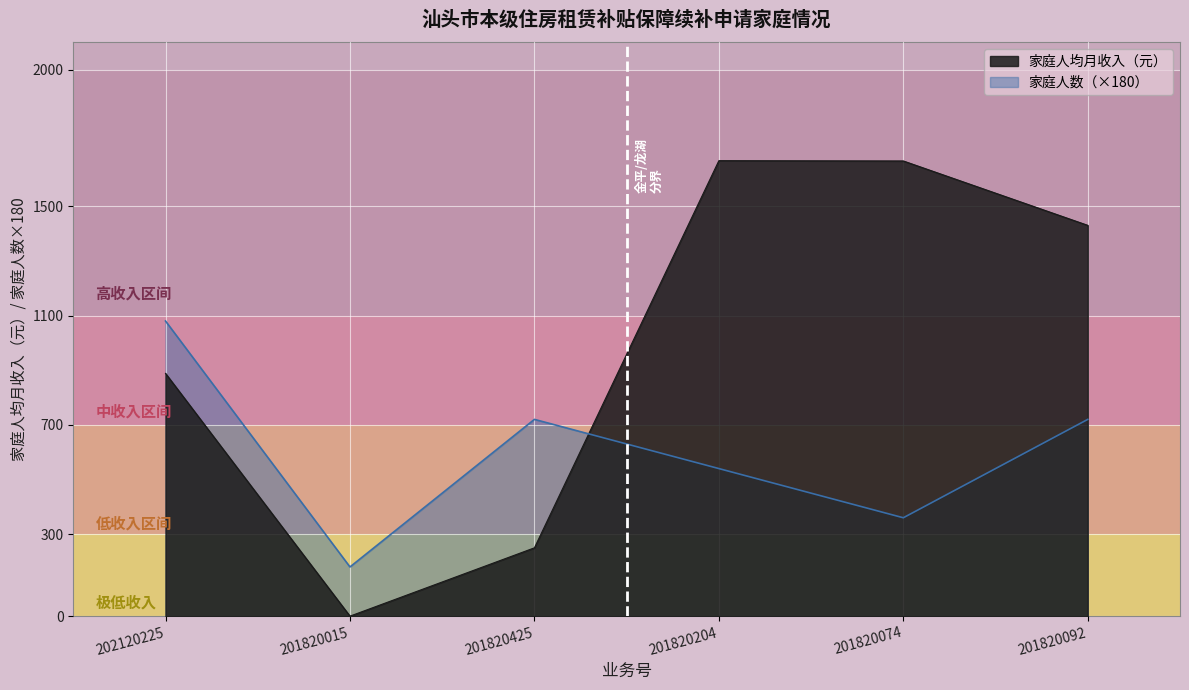

Which category has the highest value in the 家庭人均月收入（元） series?

201820204